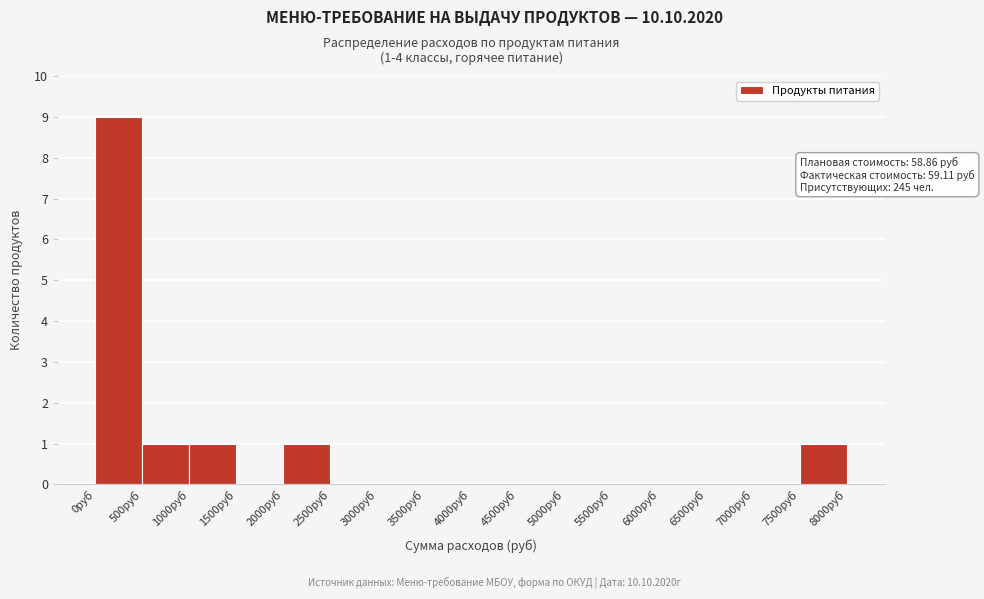

Which range on the x-axis has the tallest bar?

0 to 500